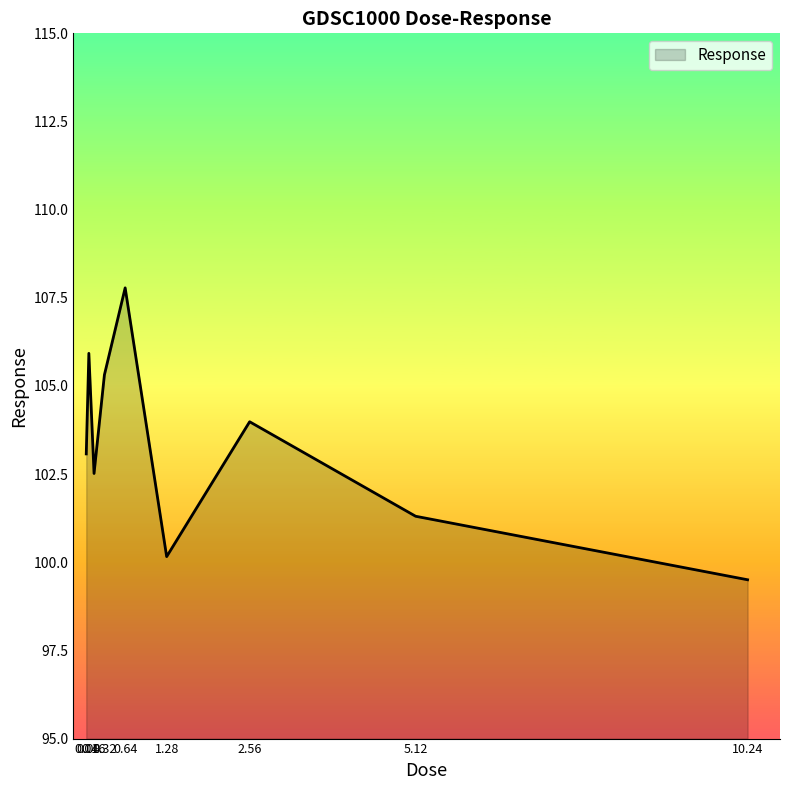

Does the chart display data point markers on the line(s)?

No